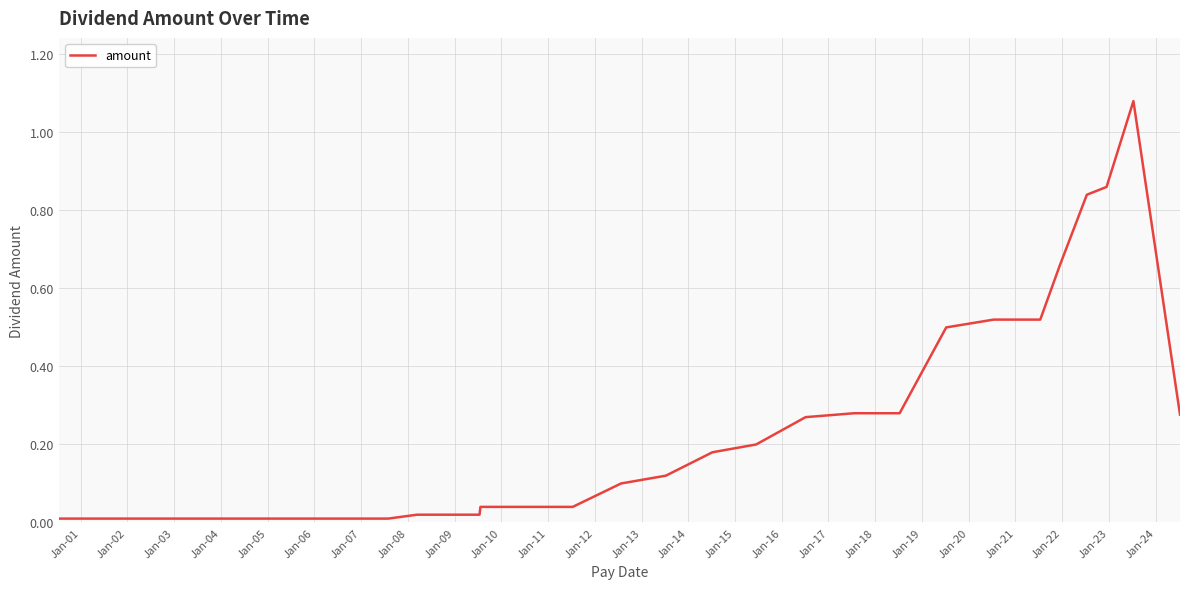

Does the chart display data point markers on the line(s)?

No